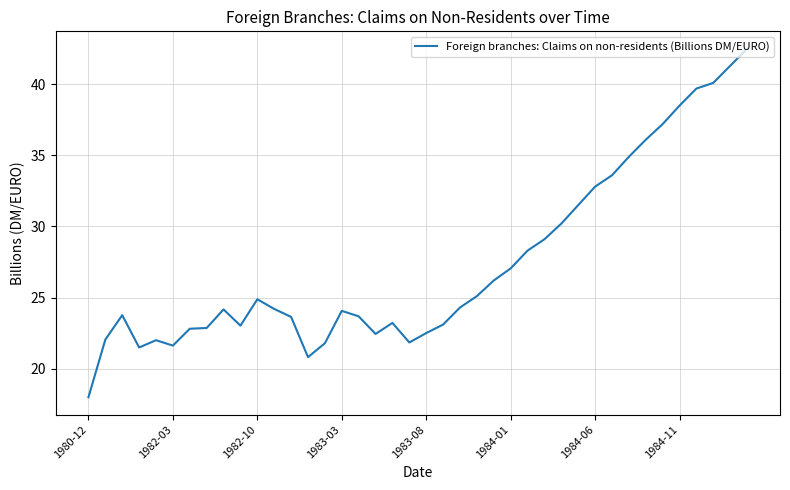

How many lines are shown in the chart?

1